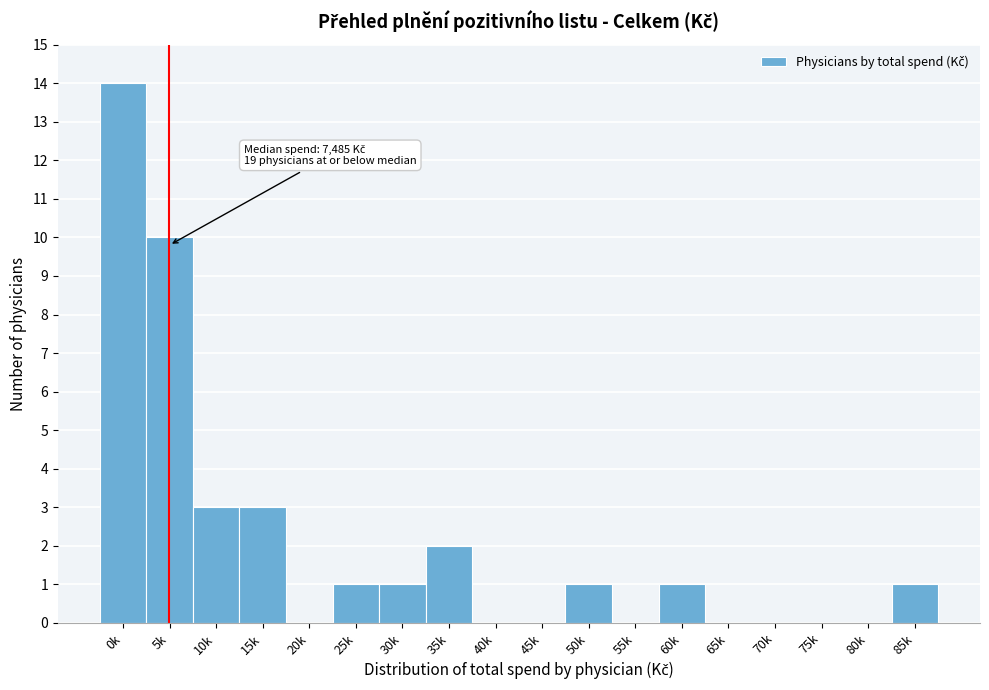

Reading left to right, extract all data points from this chart.

0k=14	5k=10	10k=3	15k=3	20k=0	25k=1	30k=1	35k=2	40k=0	45k=0	50k=1	55k=0	60k=1	65k=0	70k=0	75k=0	80k=0	85k=1